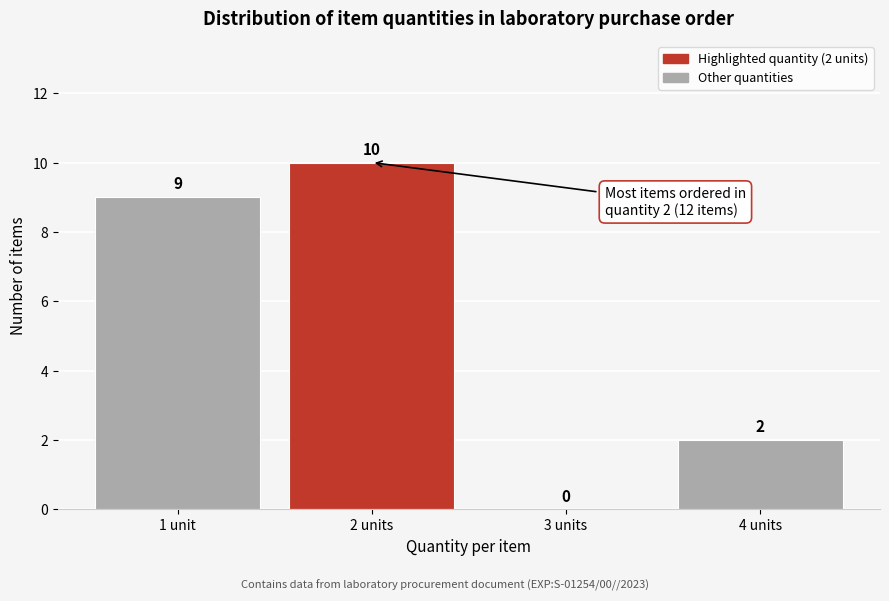

Reading left to right, what are all the values shown in this chart?

1 unit=9	2 units=10	3 units=0	4 units=2